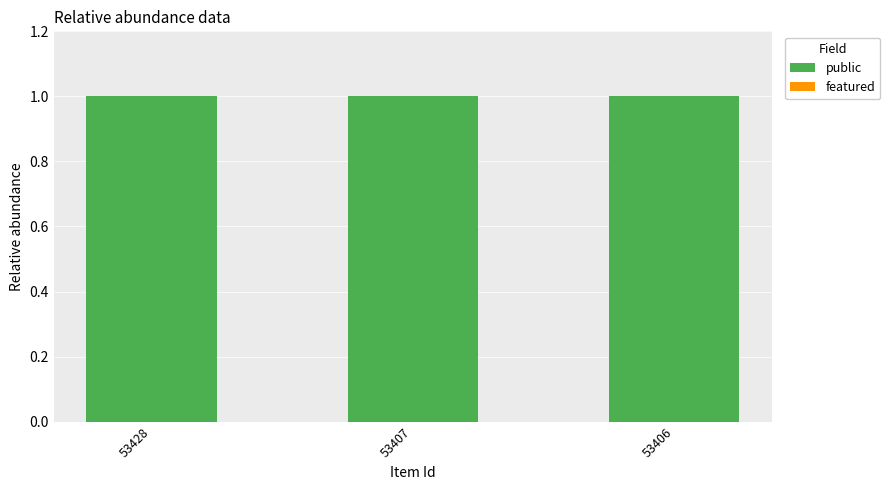

At which label is public closest to 1?

53428